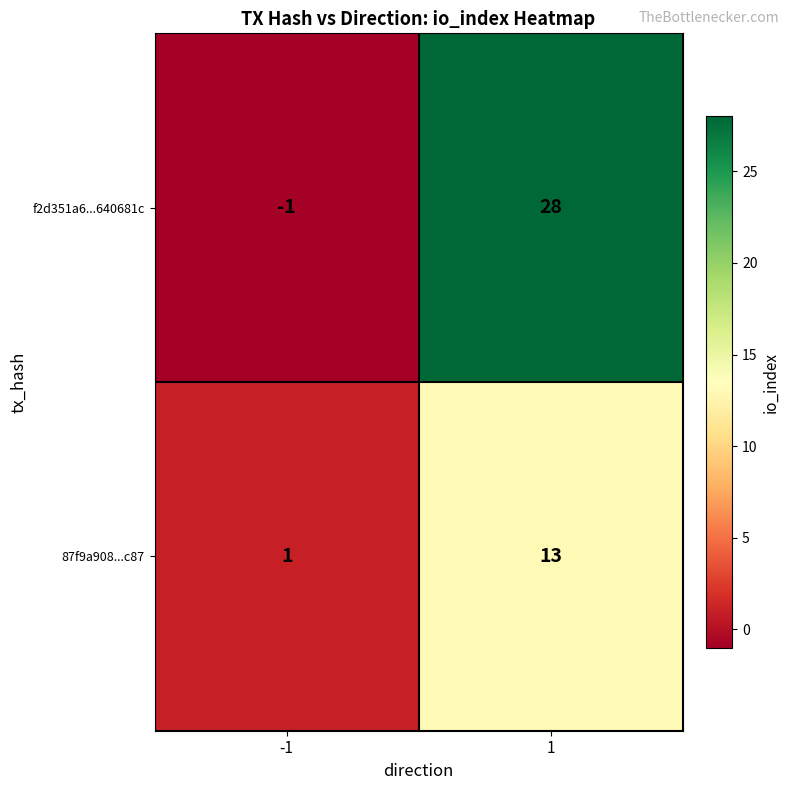

At which category does the chart reach its minimum across all series?

-1